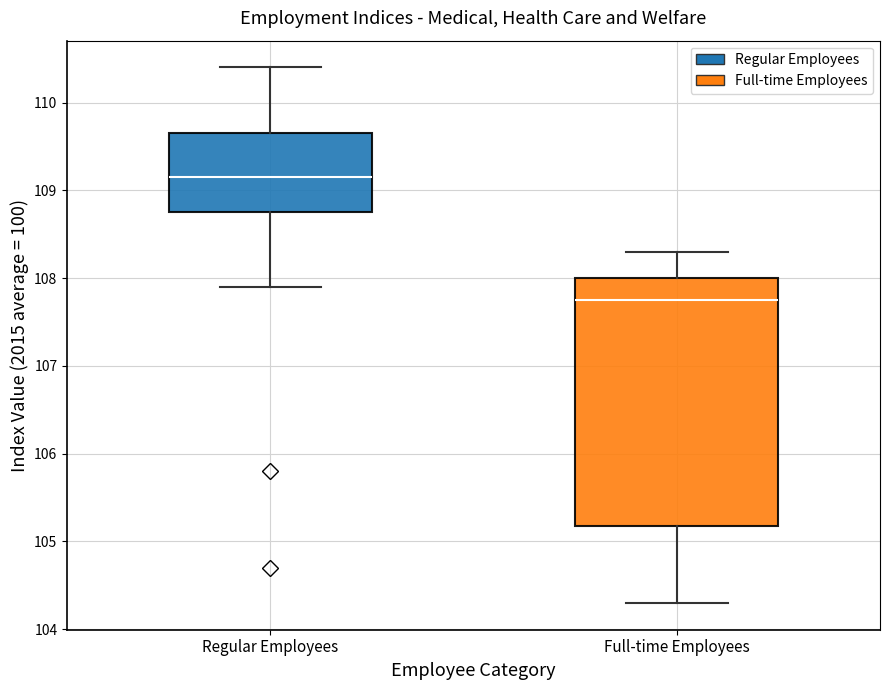

Reading left to right, transcribe this box plot: for each box, give where its median line is, the range the box spans, and where its two whiskers end, as read against the y-axis. The values are not printed on the chart, so give them approximately, as read against the axis.

Regular Employees: median 109.2, box 108.8 to 109.7, whiskers 107.9 to 110.4
Full-time Employees: median 107.8, box 105.2 to 108.0, whiskers 104.3 to 108.3